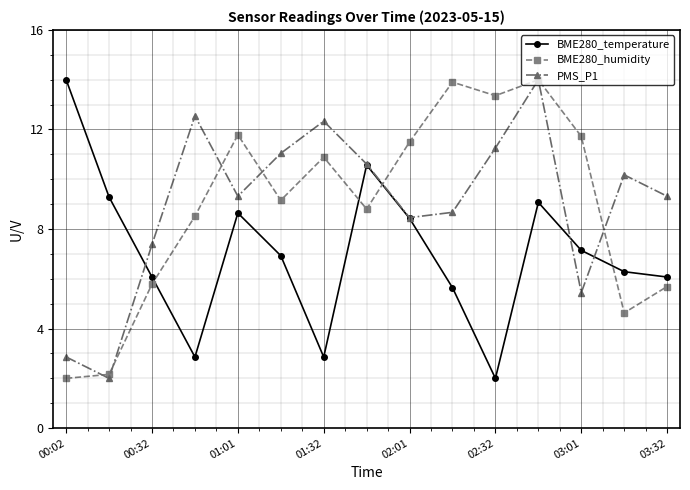

After their last crossing, which series has the higher values: BME280_temperature or BME280_humidity?

BME280_temperature